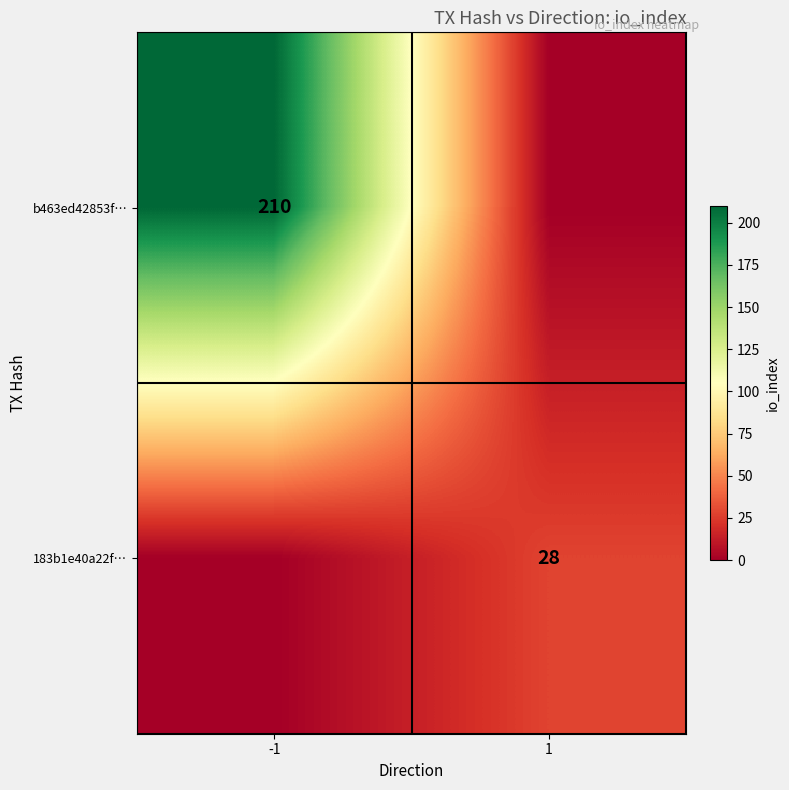

The b463ed42853f… series shows 369 at -1. True or false?

False